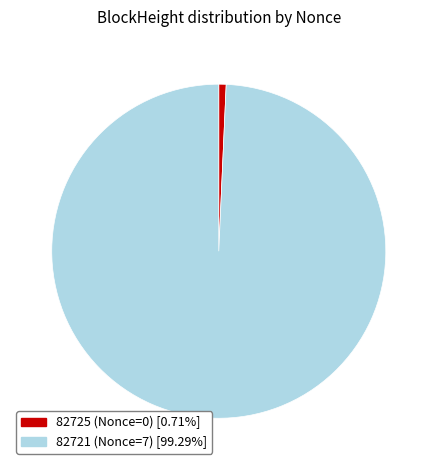

True or false: 82721 accounts for 85% of the total.

False